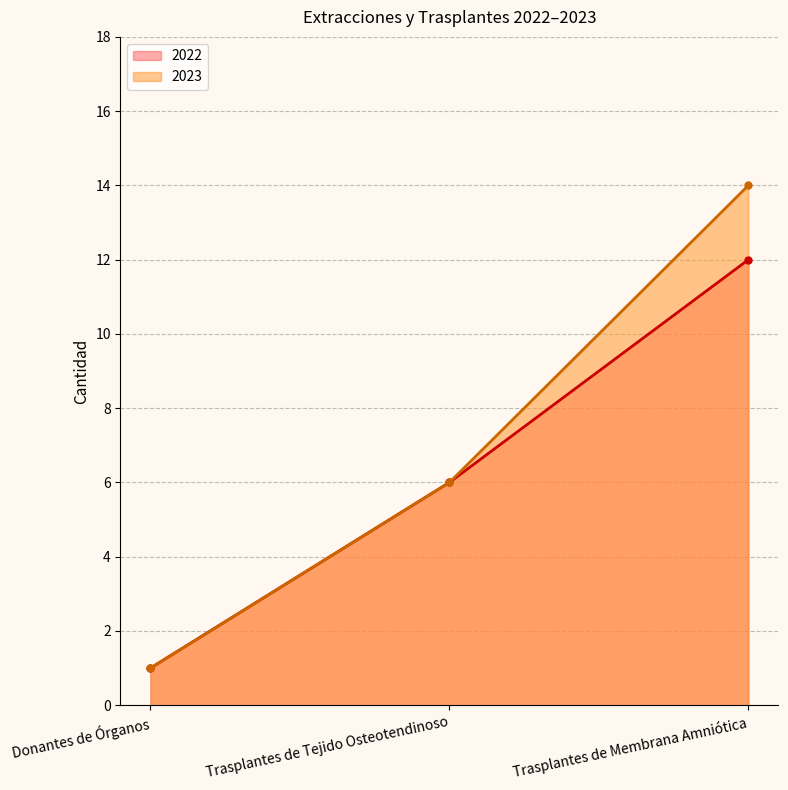

What position from the left is Donantes de Órganos?

1